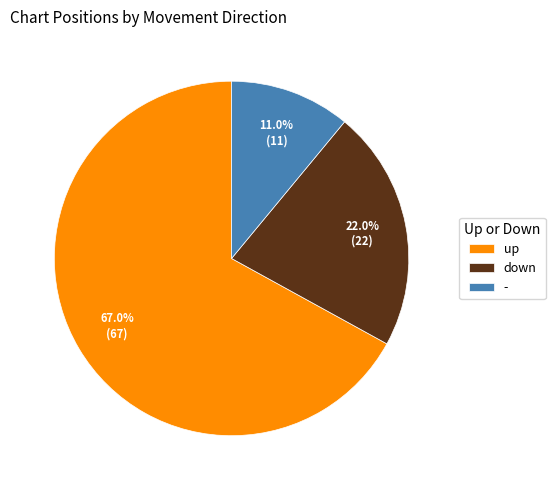

Count the number of slices in the pie.

3